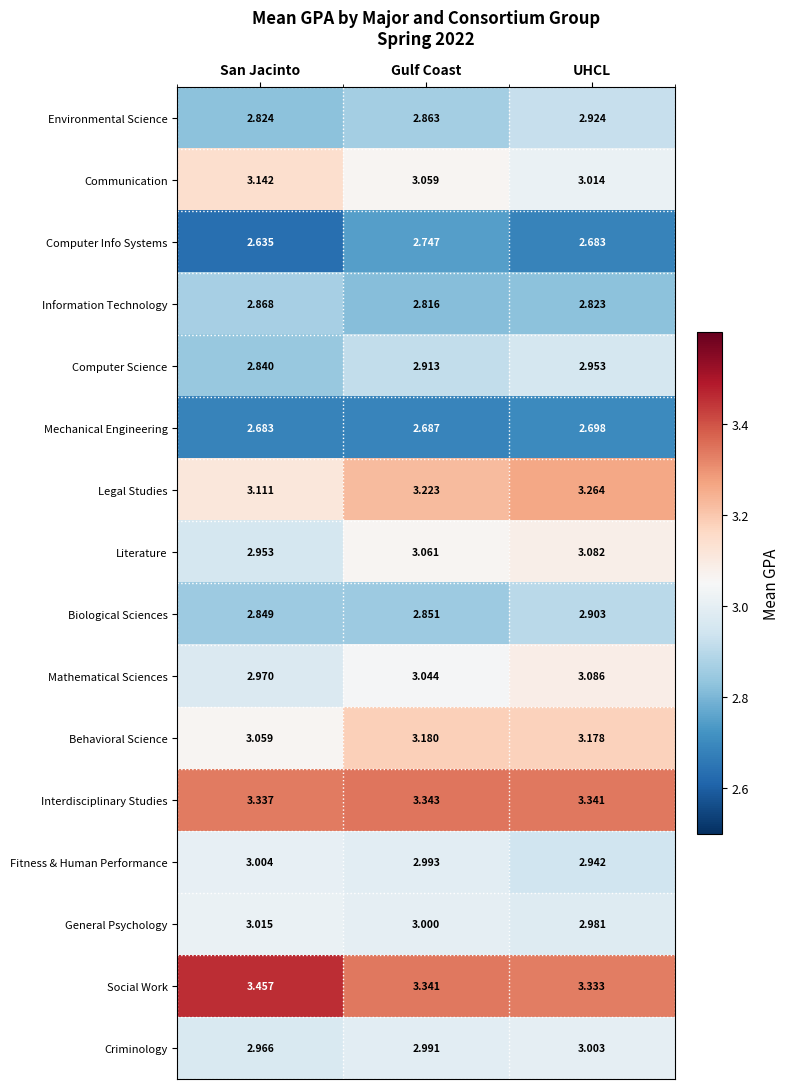

At Gulf Coast, list the series in order from largest to smallest.

Interdisciplinary Studies, Social Work, Legal Studies, Behavioral Science, Literature, Communication, Mathematical Sciences, General Psychology, Fitness & Human Performance, Criminology, Computer Science, Environmental Science, Biological Sciences, Information Technology, Computer Info Systems, Mechanical Engineering